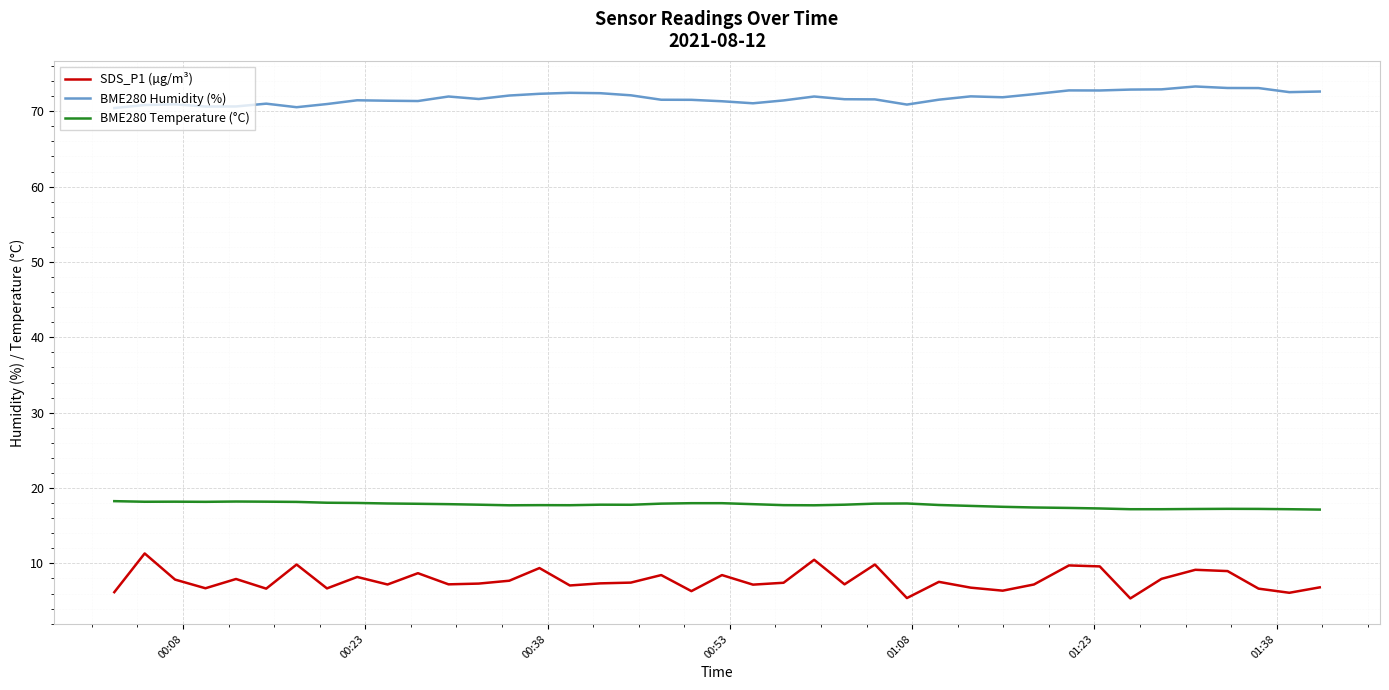

What is the difference between the maximum and minimum values in the BME280 Humidity (%) series?

2.9